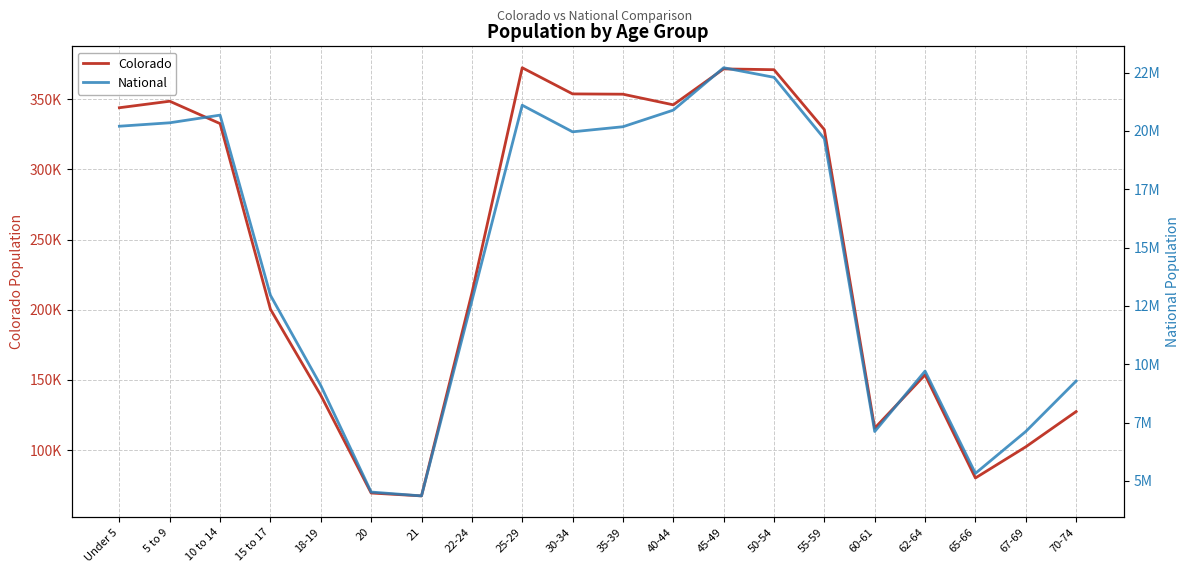

True or false: National has a value of 20677194 at 10 to 14.

True